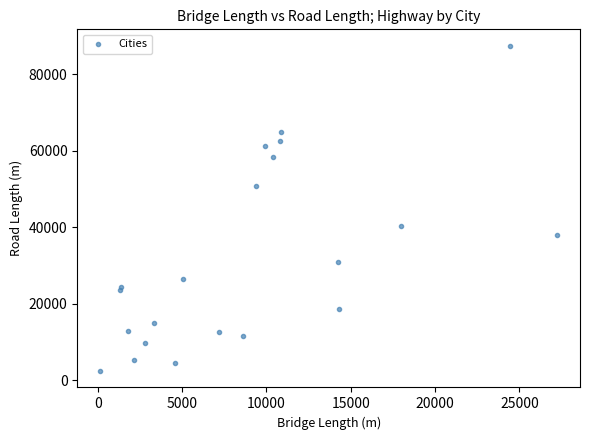

What Y value in the scatter plot is closest to 44957?

40477